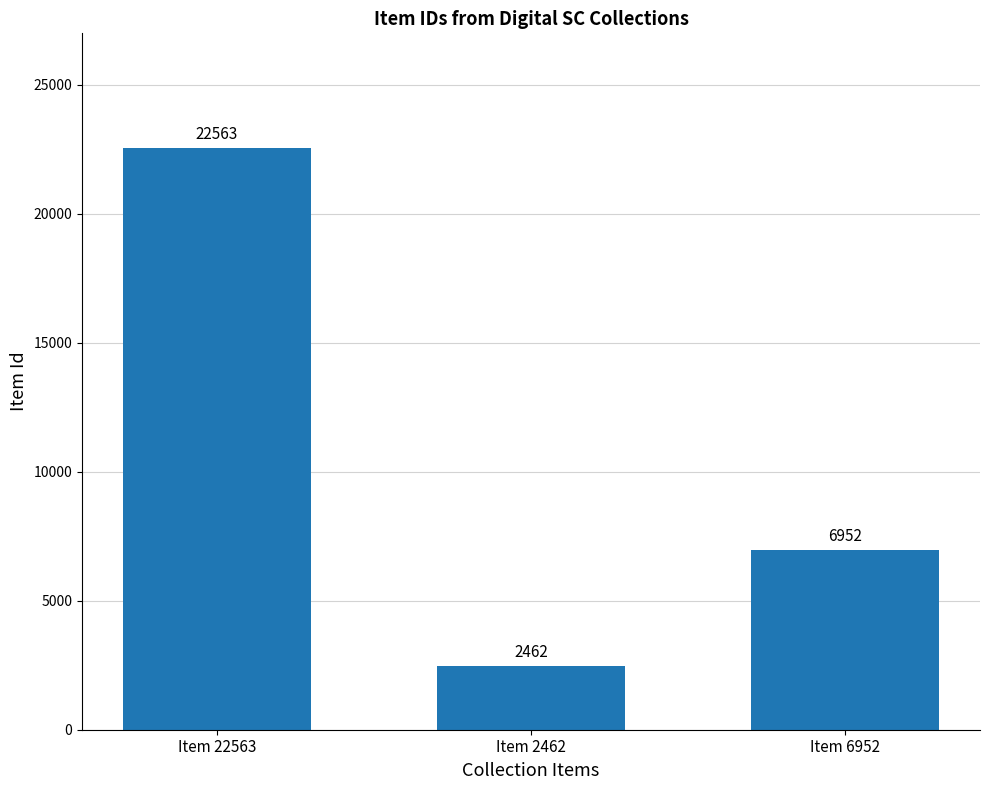

How many distinct data groups are displayed?

1